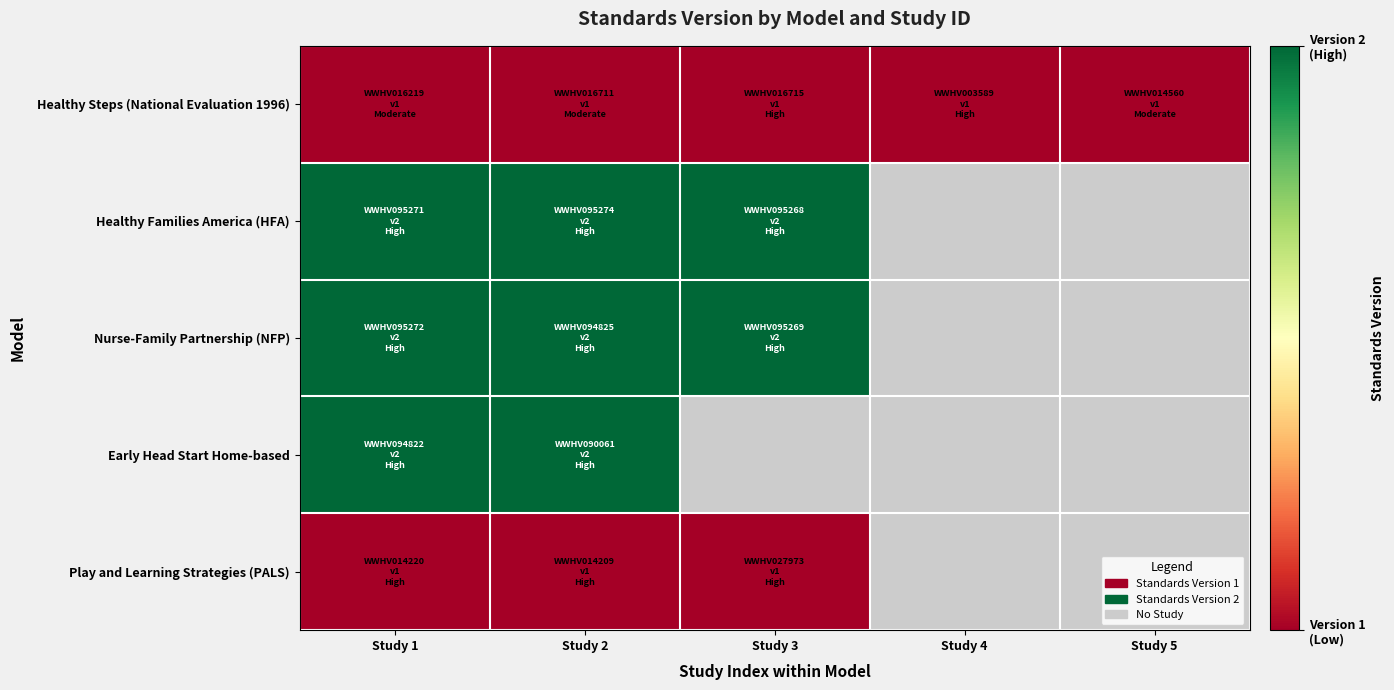

At which category is the sum across all series the highest?

Study 1